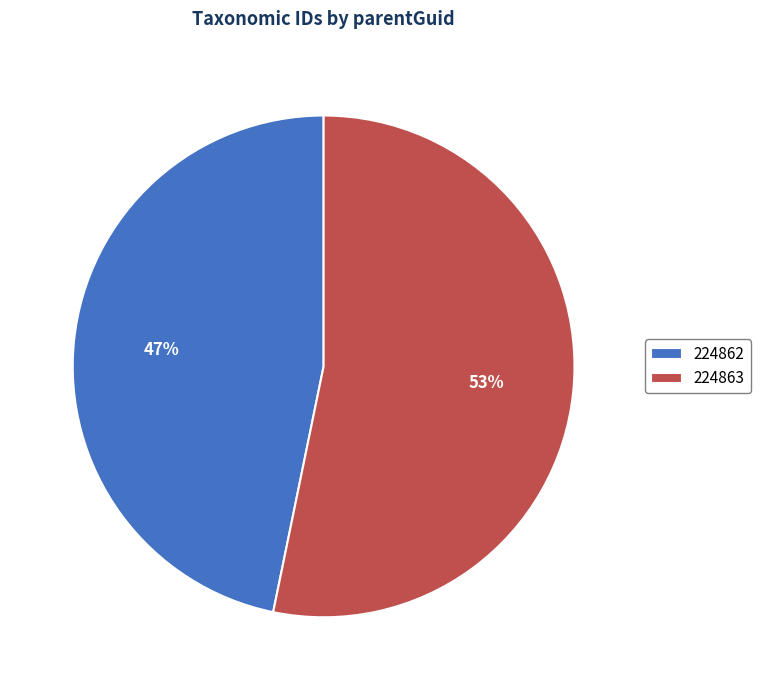

Does 224862 represent more than half of the total?

No